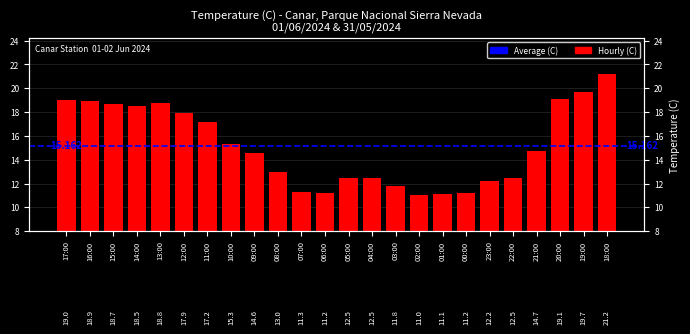

Rank the categories by value from highest to lowest.

18:00, 19:00, 20:00, 17:00, 16:00, 13:00, 15:00, 14:00, 12:00, 11:00, 10:00, 21:00, 09:00, 08:00, 05:00, 04:00, 22:00, 23:00, 03:00, 07:00, 06:00, 00:00, 01:00, 02:00